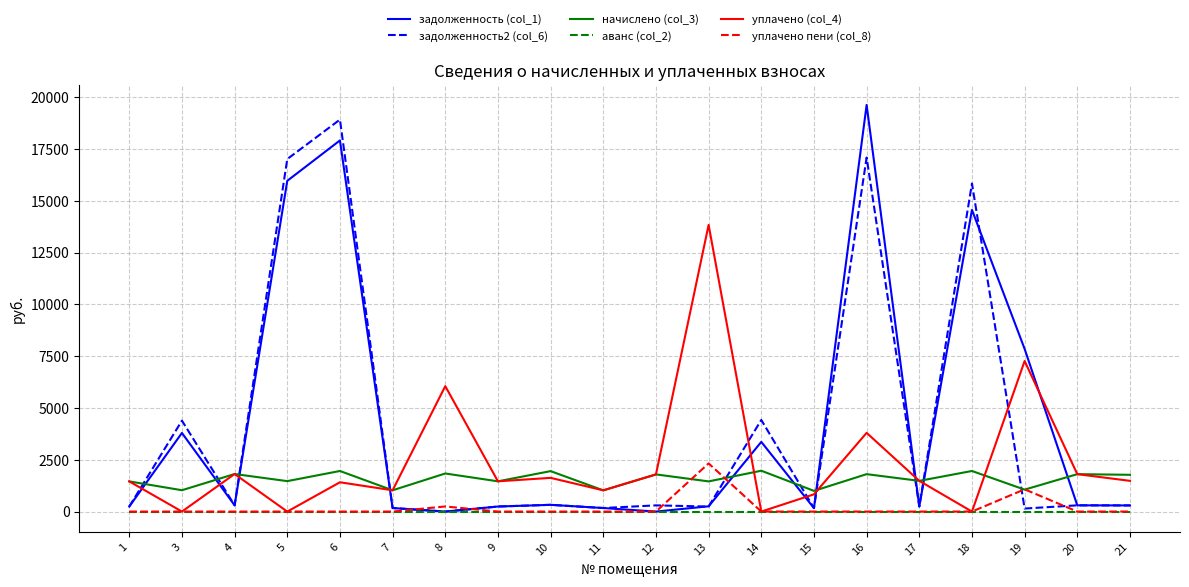

True or false: задолженность2 (col_6) and уплачено (col_4) intersect in this chart.

True